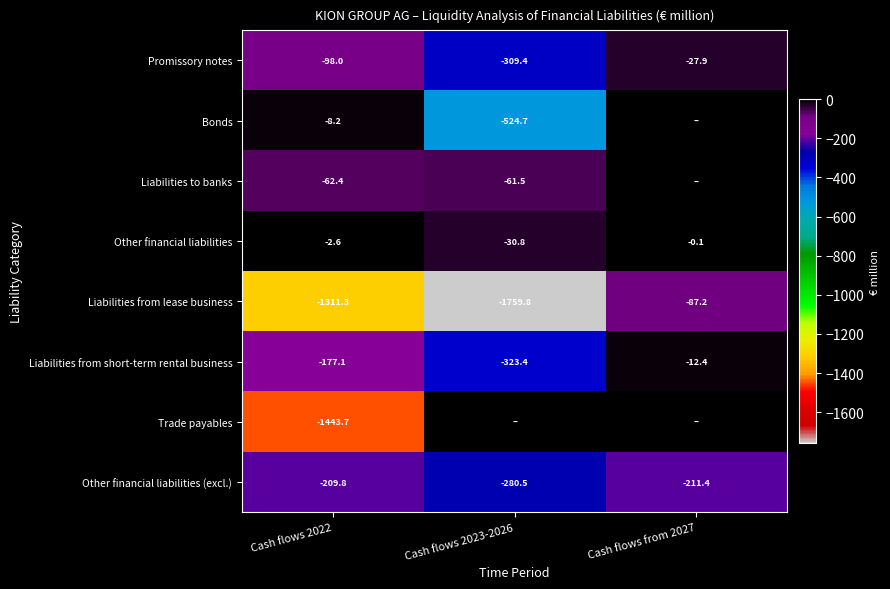

What is the smallest value displayed?

-1759.8